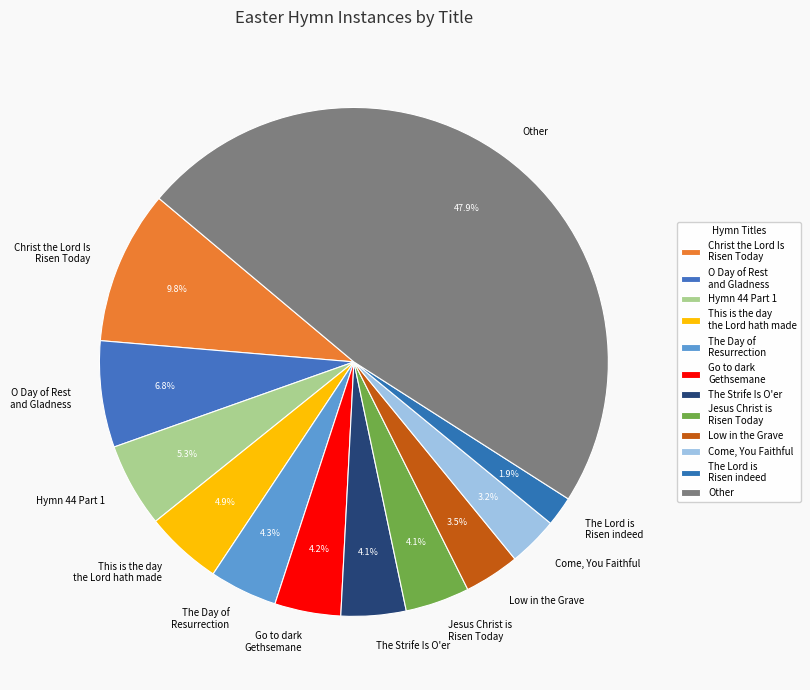

Which slice is the largest?

Other